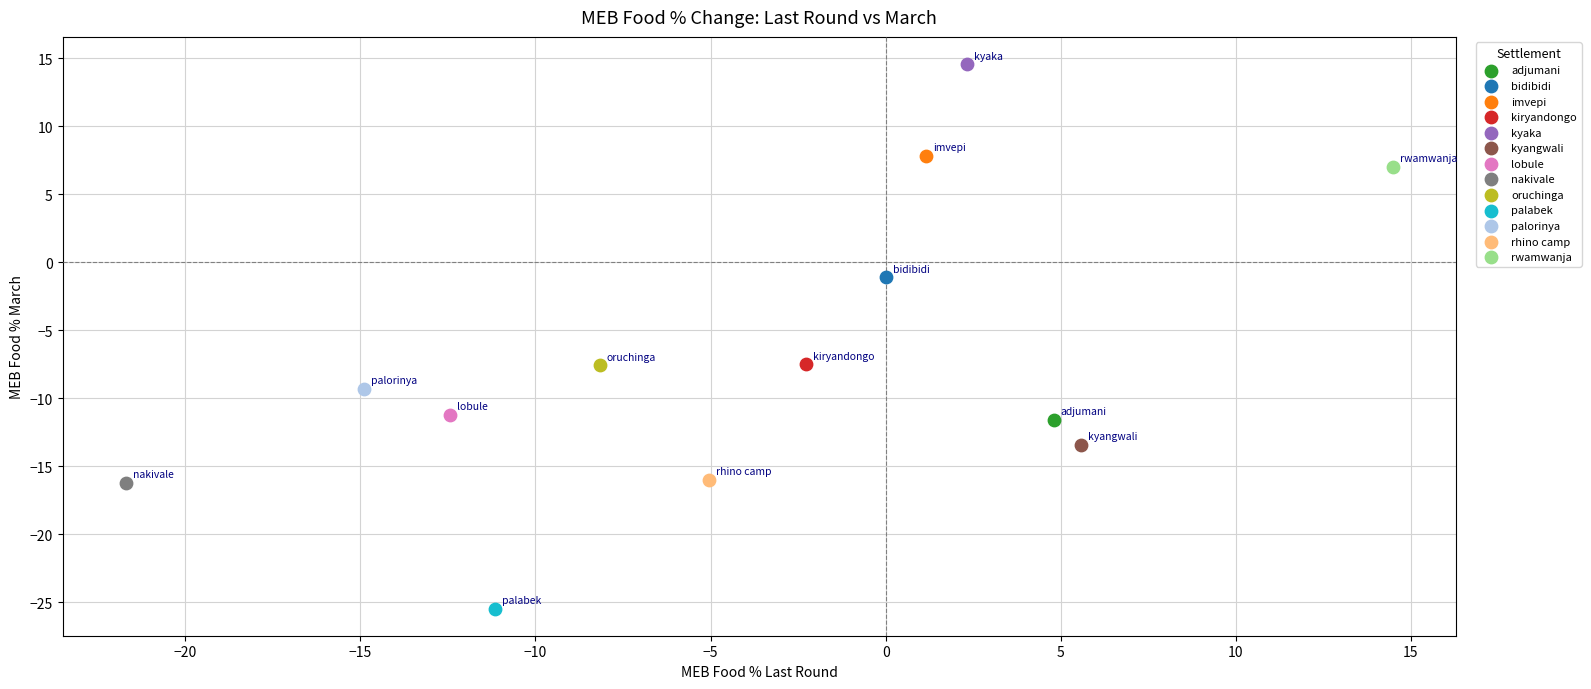

What are all the series names shown in the legend?

adjumani, bidibidi, imvepi, kiryandongo, kyaka, kyangwali, lobule, nakivale, oruchinga, palabek, palorinya, rhino camp, rwamwanja